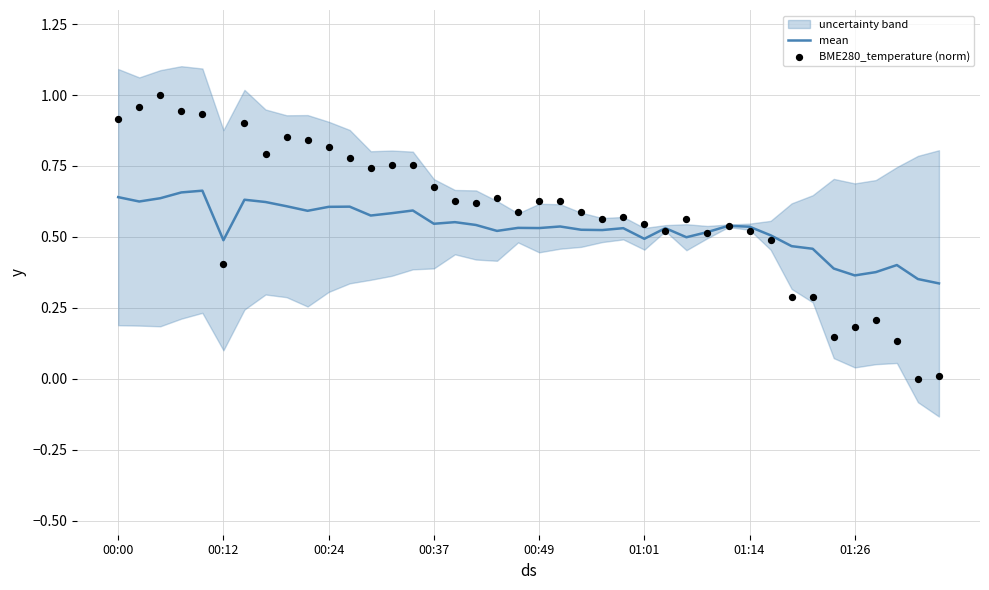

Which series reaches the minimum Y coordinate?

BME280_temperature (norm)